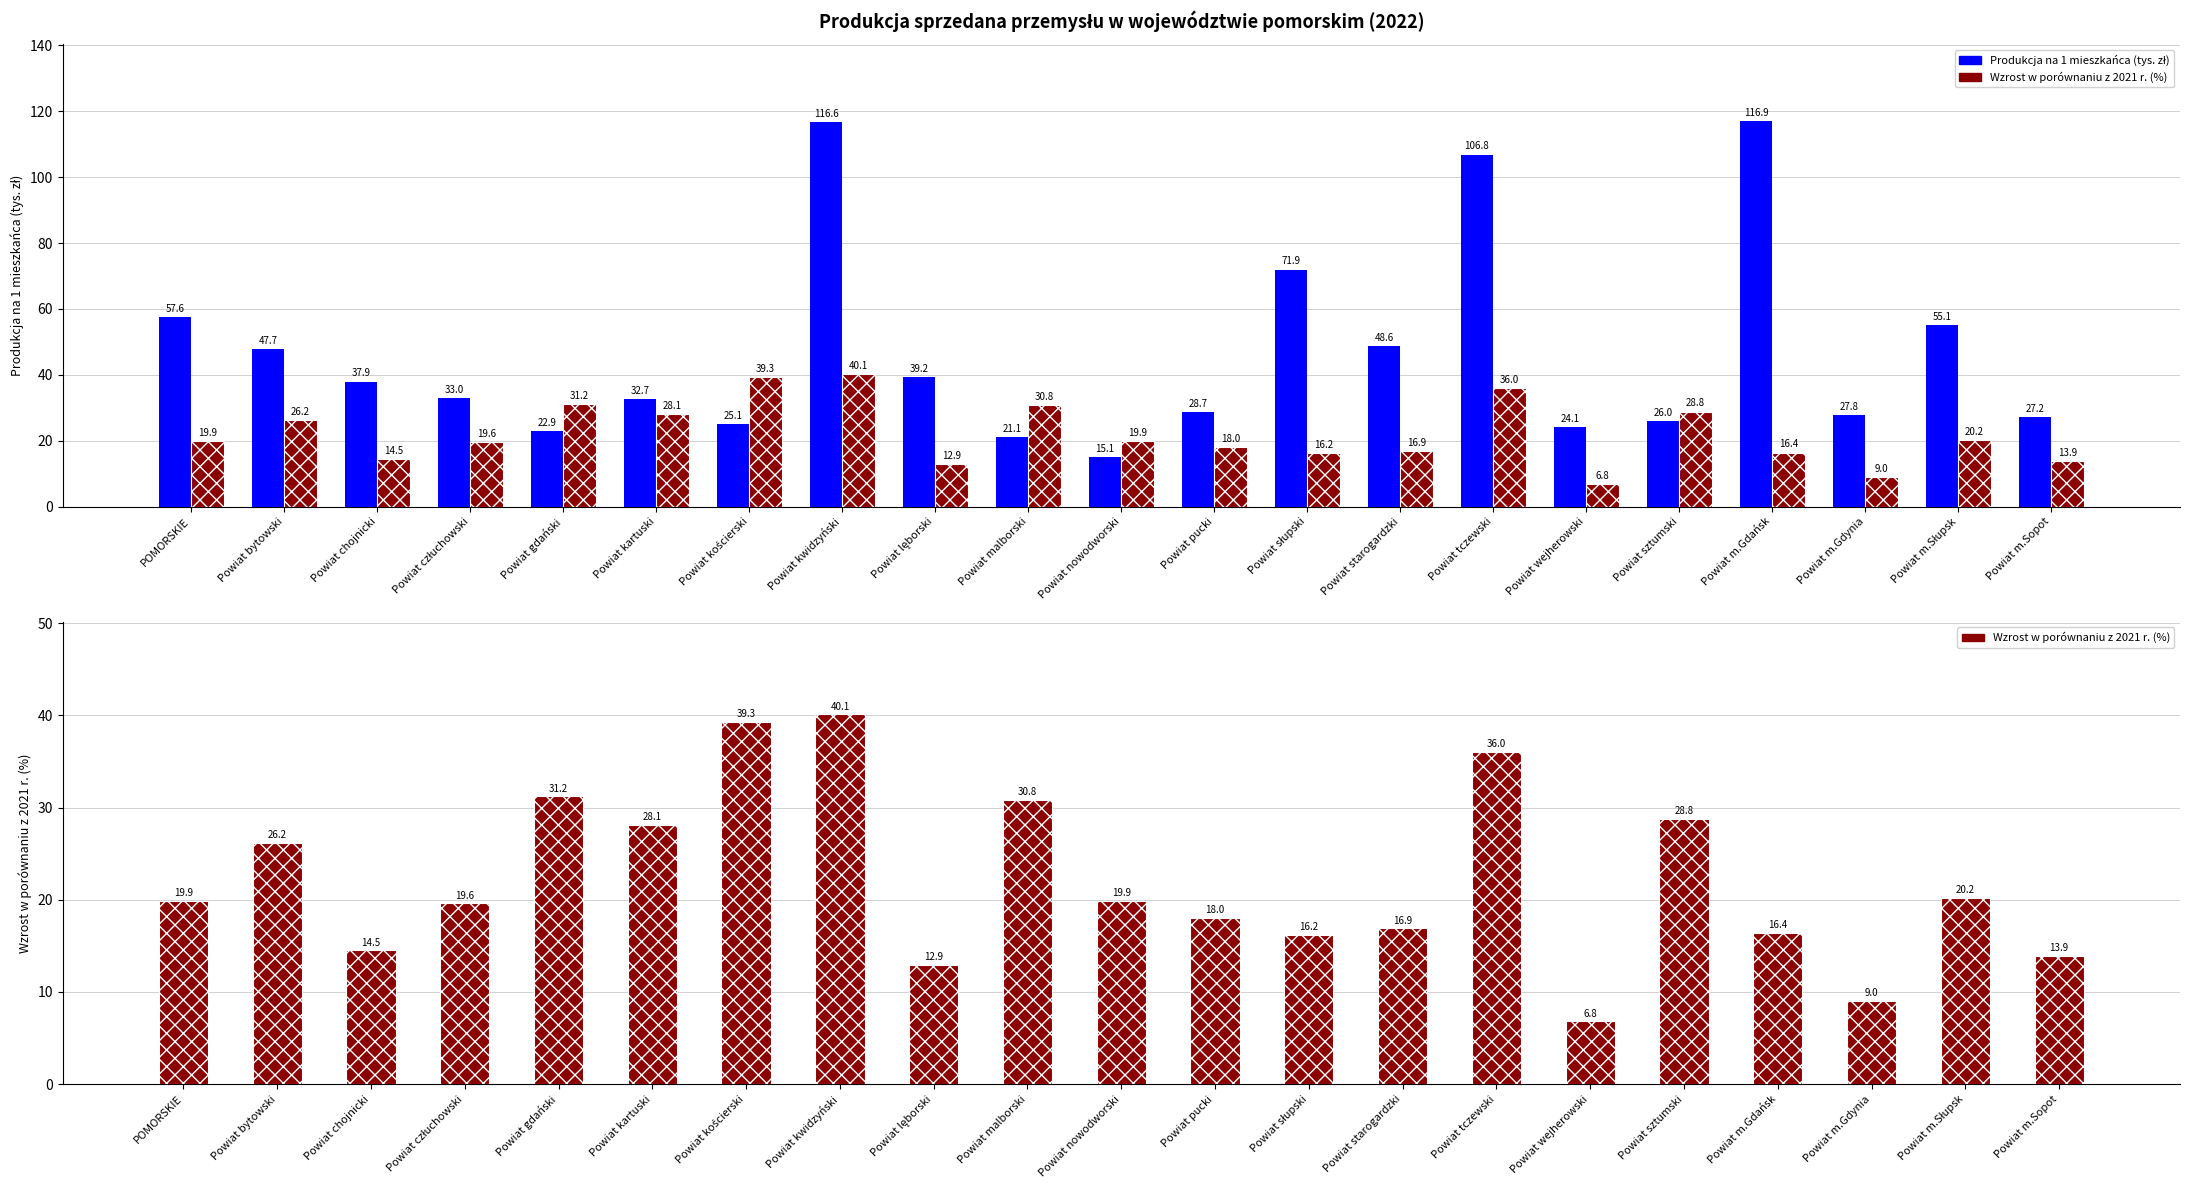

At which category is the sum across all series the highest?

Powiat kwidzyński